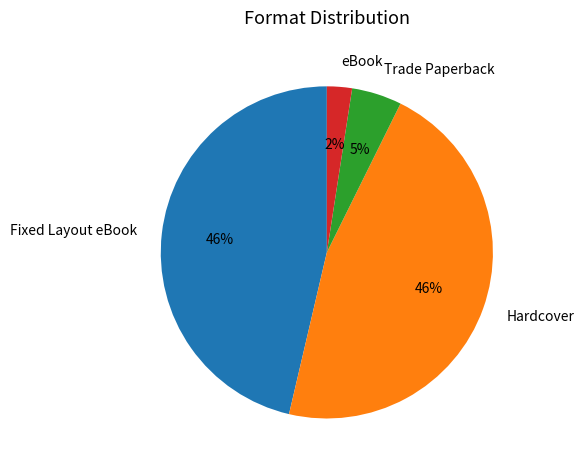

Is the sum of Fixed Layout eBook and Trade Paperback greater than half?

Yes